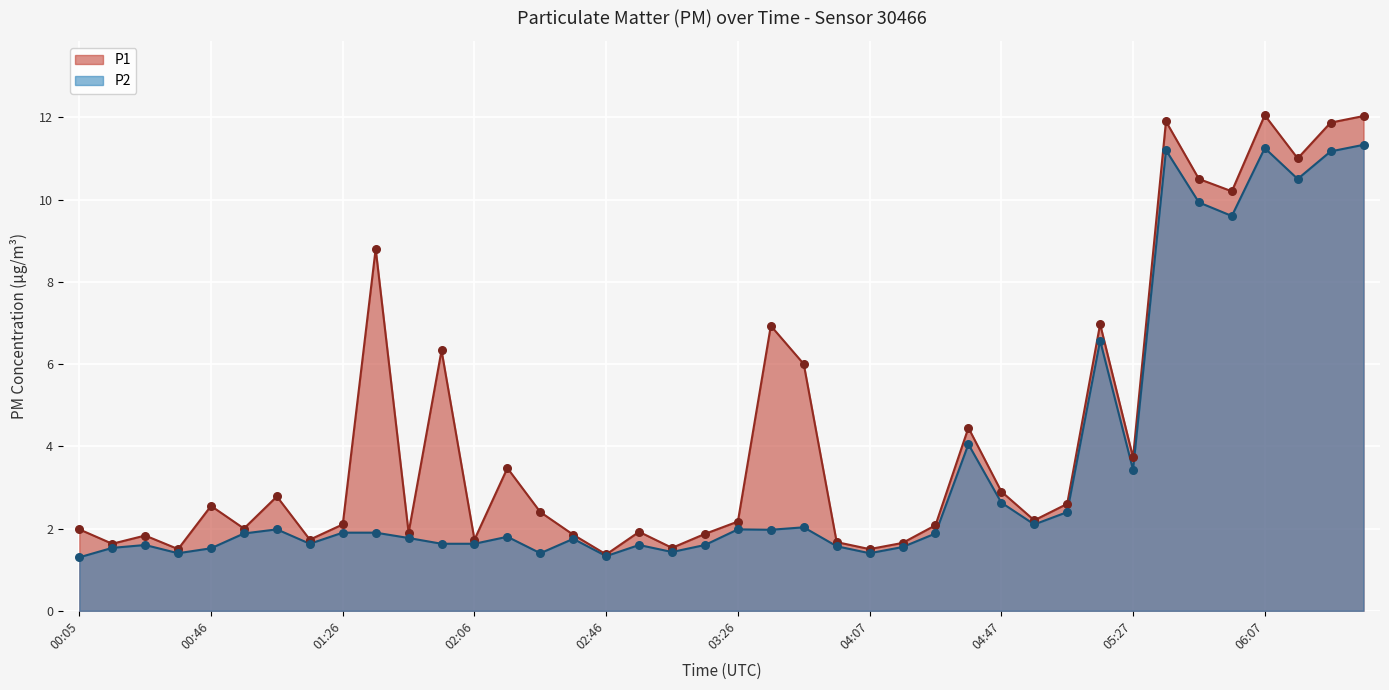

Which series contains the lowest Y value?

P2